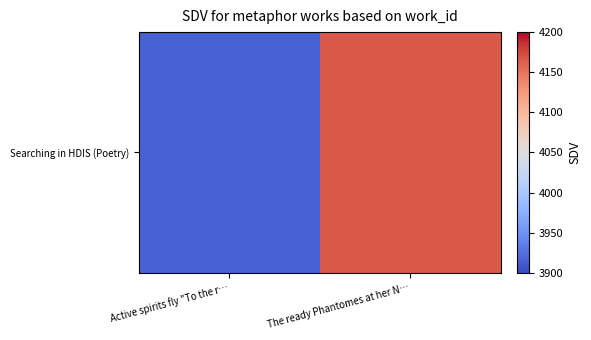

What is the smallest value displayed?

3916